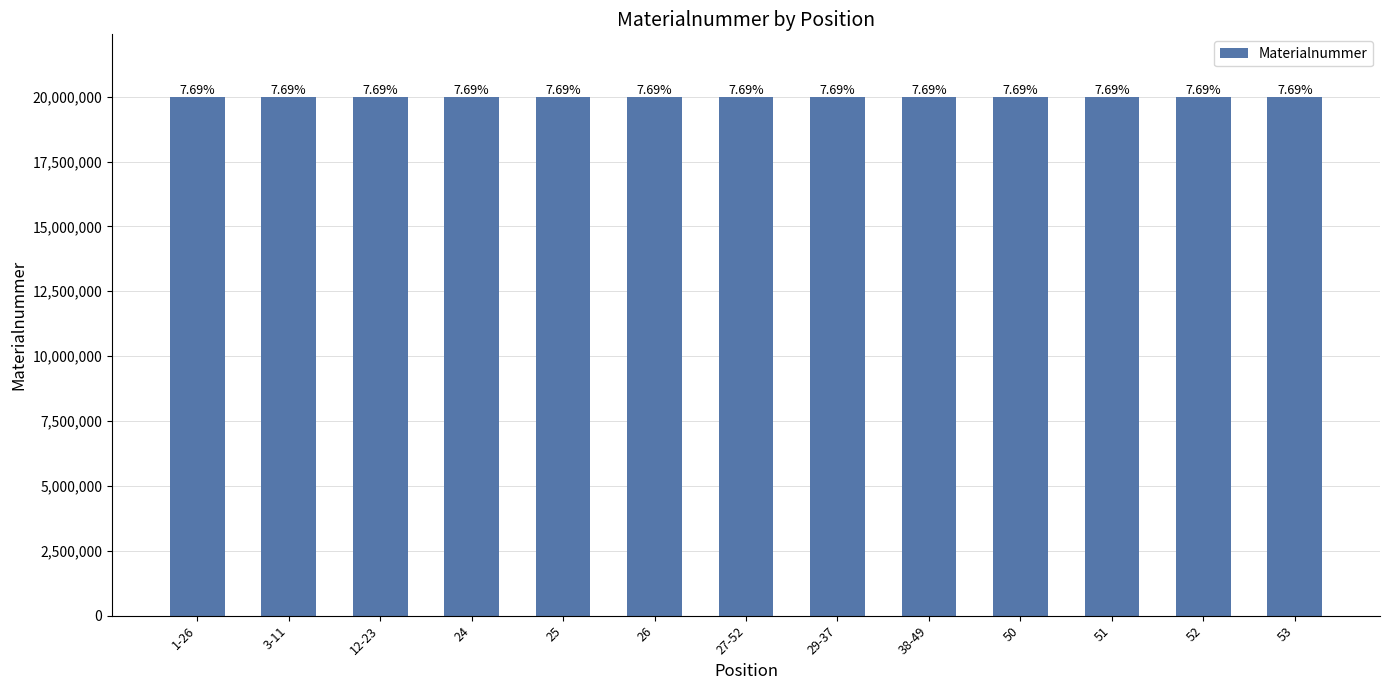

Rank the categories by value from lowest to highest.

24, 26, 50, 52, 53, 25, 51, 1-26, 3-11, 12-23, 27-52, 29-37, 38-49